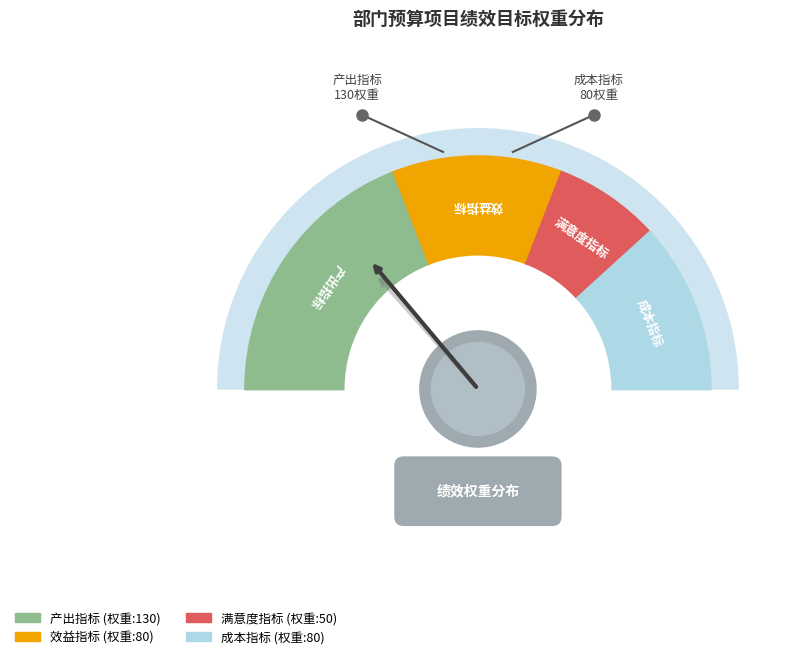

To the nearest percent, what percentage of the pie is 成本指标?

24%